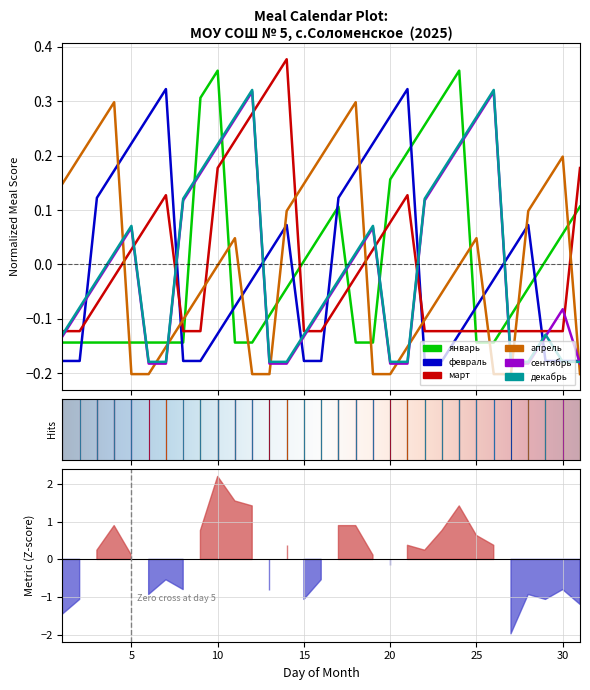

How many data points in март are above 0?

12